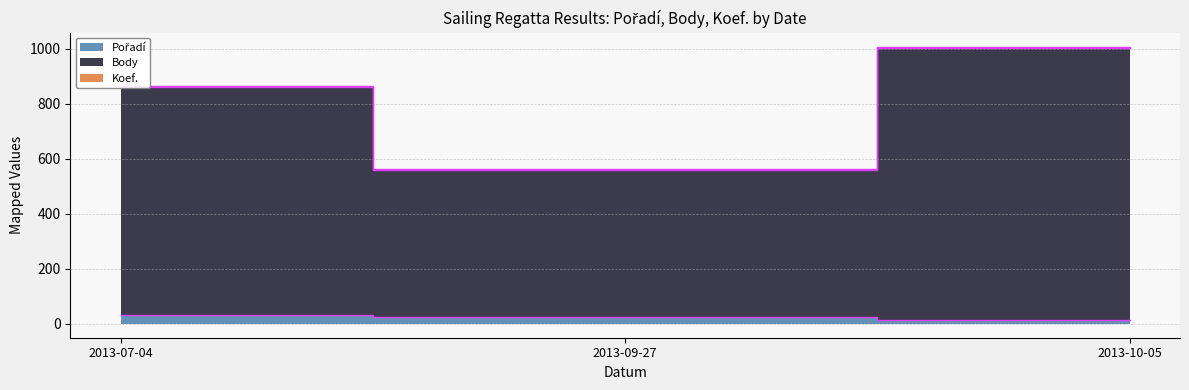

What is the label of the 1st point from the left?

2013-07-04